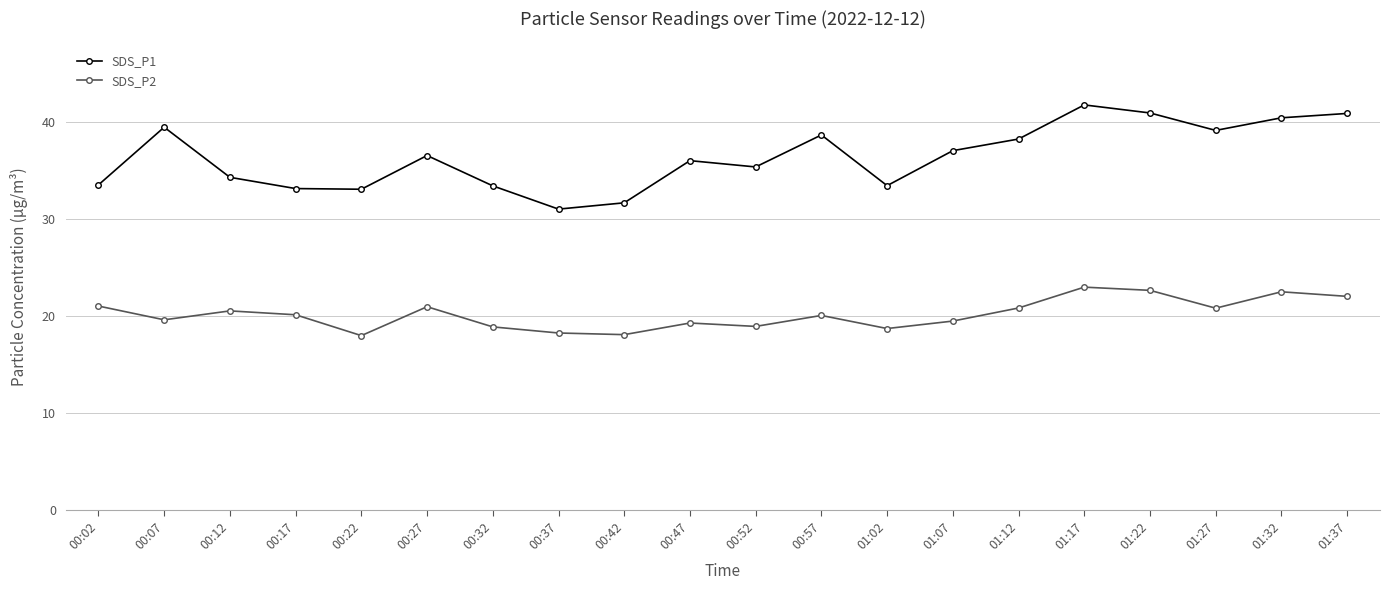

Is the value of SDS_P1 at 00:07 greater than the value of SDS_P2 at 01:27?

Yes